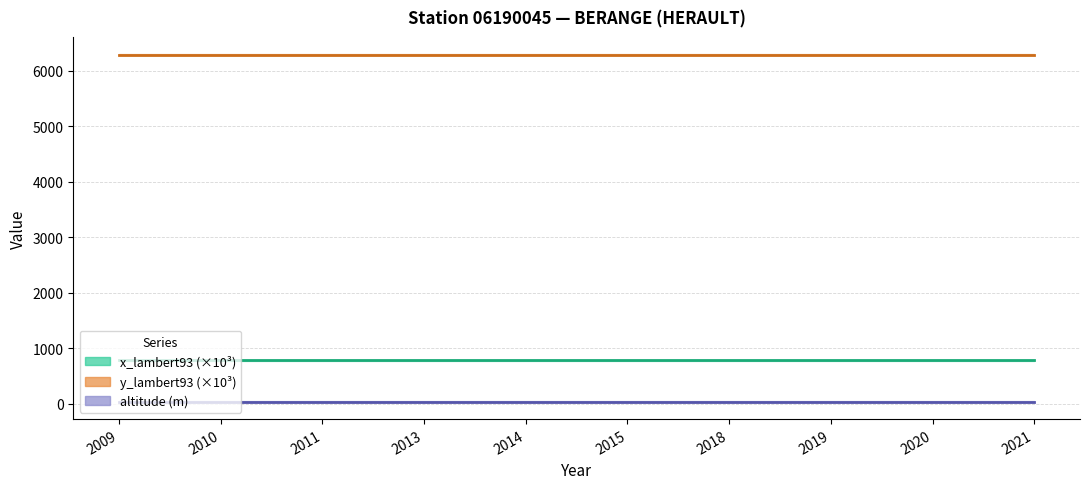

What is the average value of the y_lambert93 (×10³) series?

6288.6